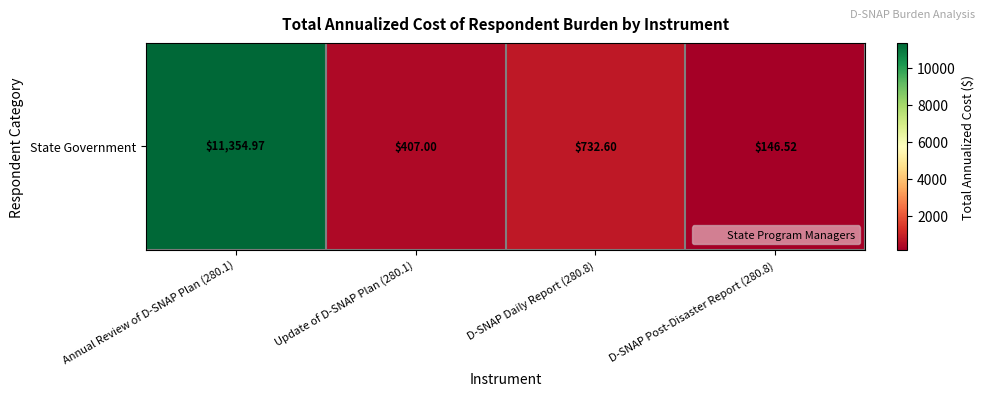

Is it true that the value at D-SNAP Post-Disaster Report (280.8) is 146.5?

True